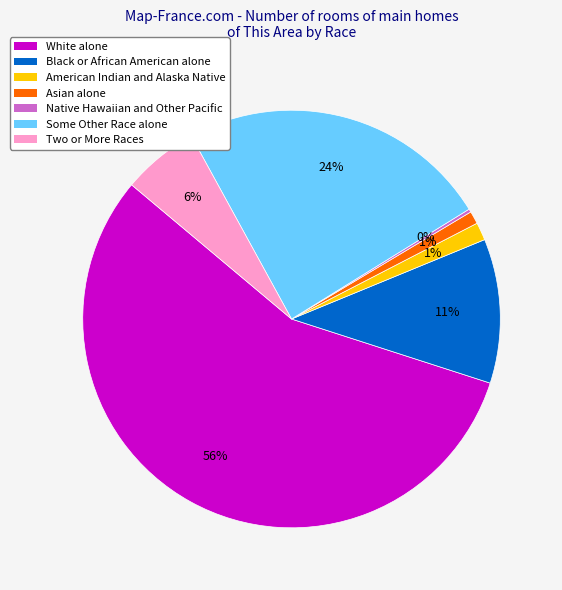

Between Some Other Race alone and Asian alone, which is larger?

Some Other Race alone